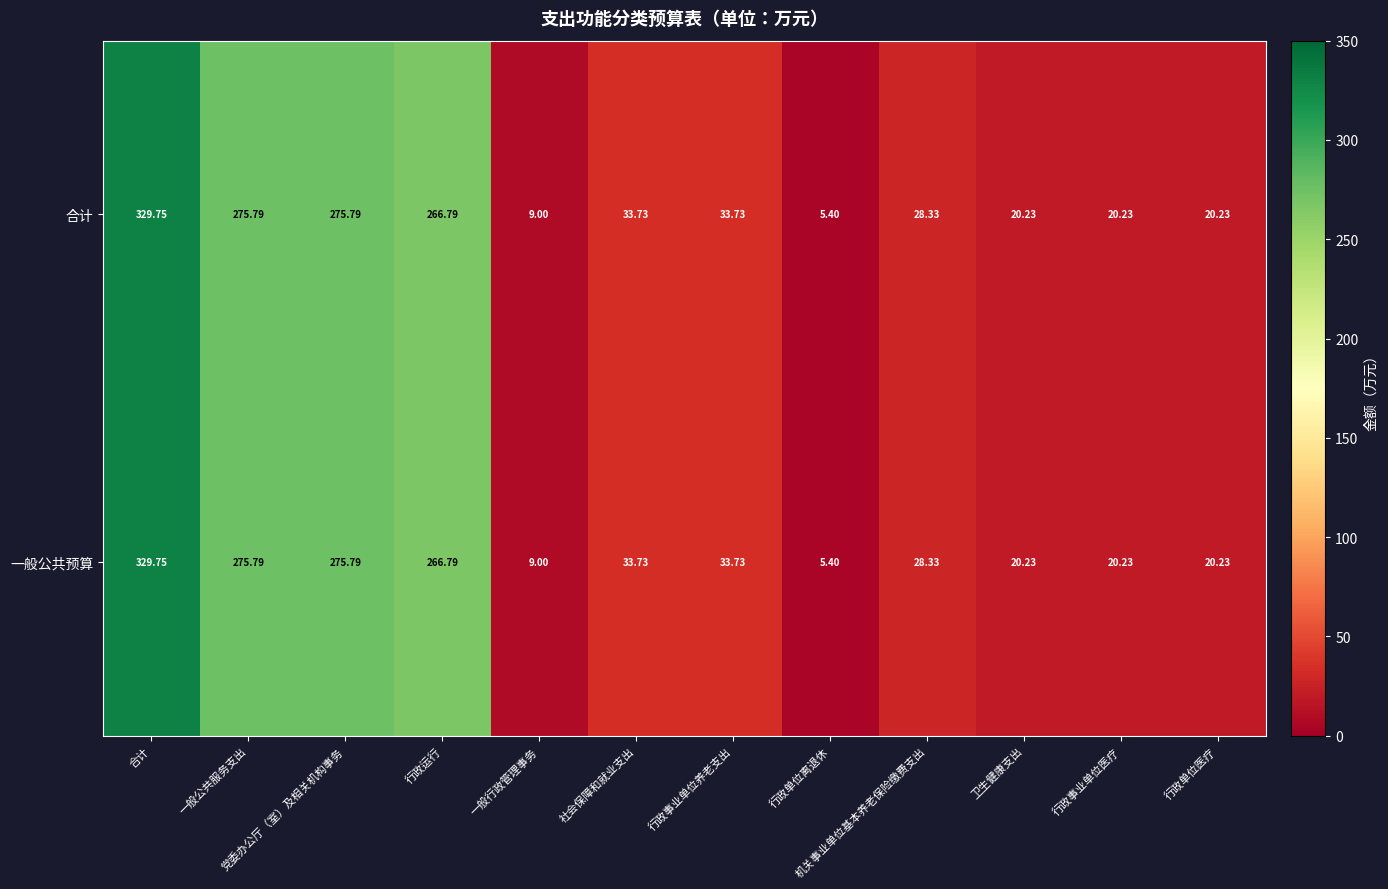

At which label does 一般公共预算 reach its peak?

合计